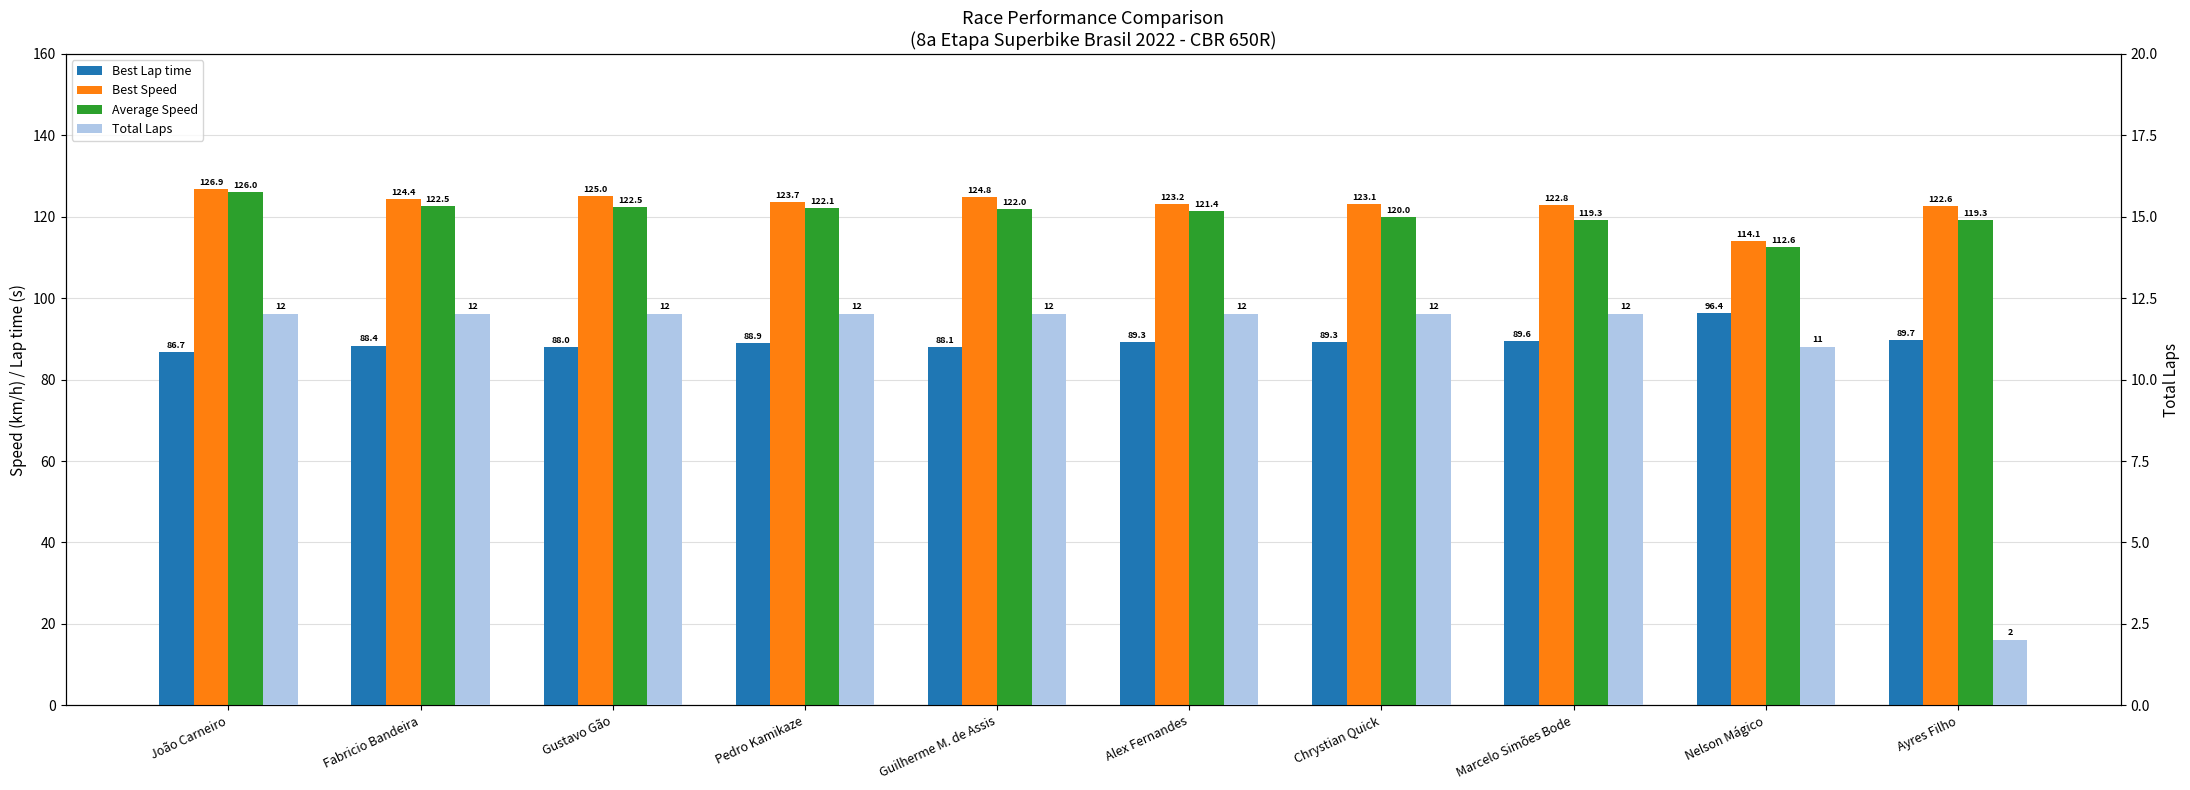

What is the difference between the Best Lap time values at Gustavo Gão and Fabricio Bandeira?

0.4